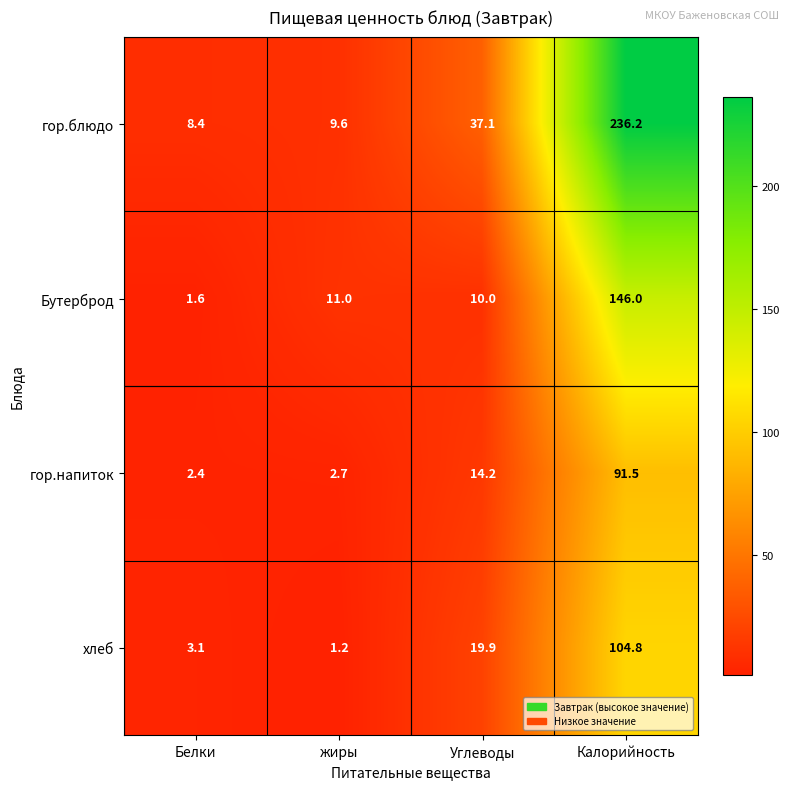

At which category is the sum across all series the highest?

Калорийность